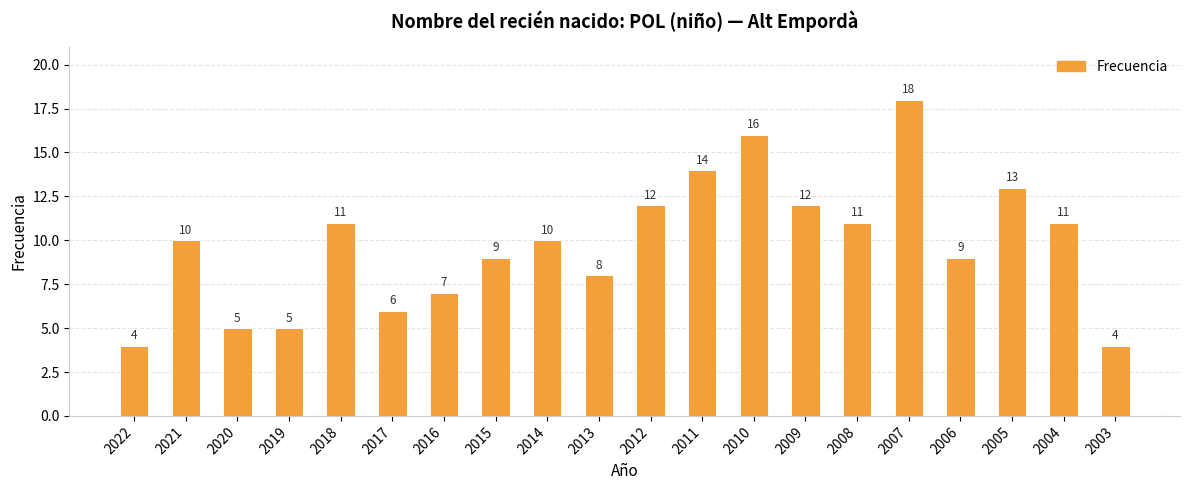

At which category does the chart reach its peak across all series?

2007